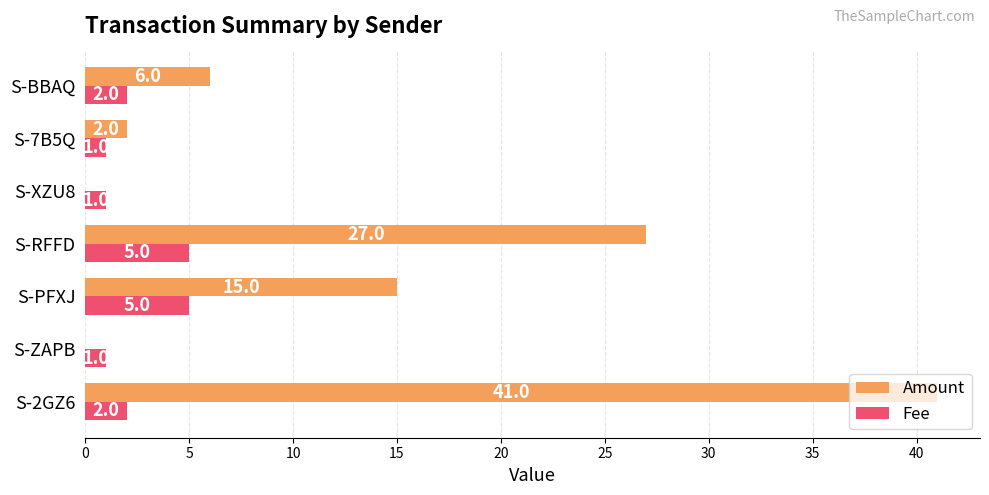

The value of Amount at S-XZU8 is 0. True or false?

True